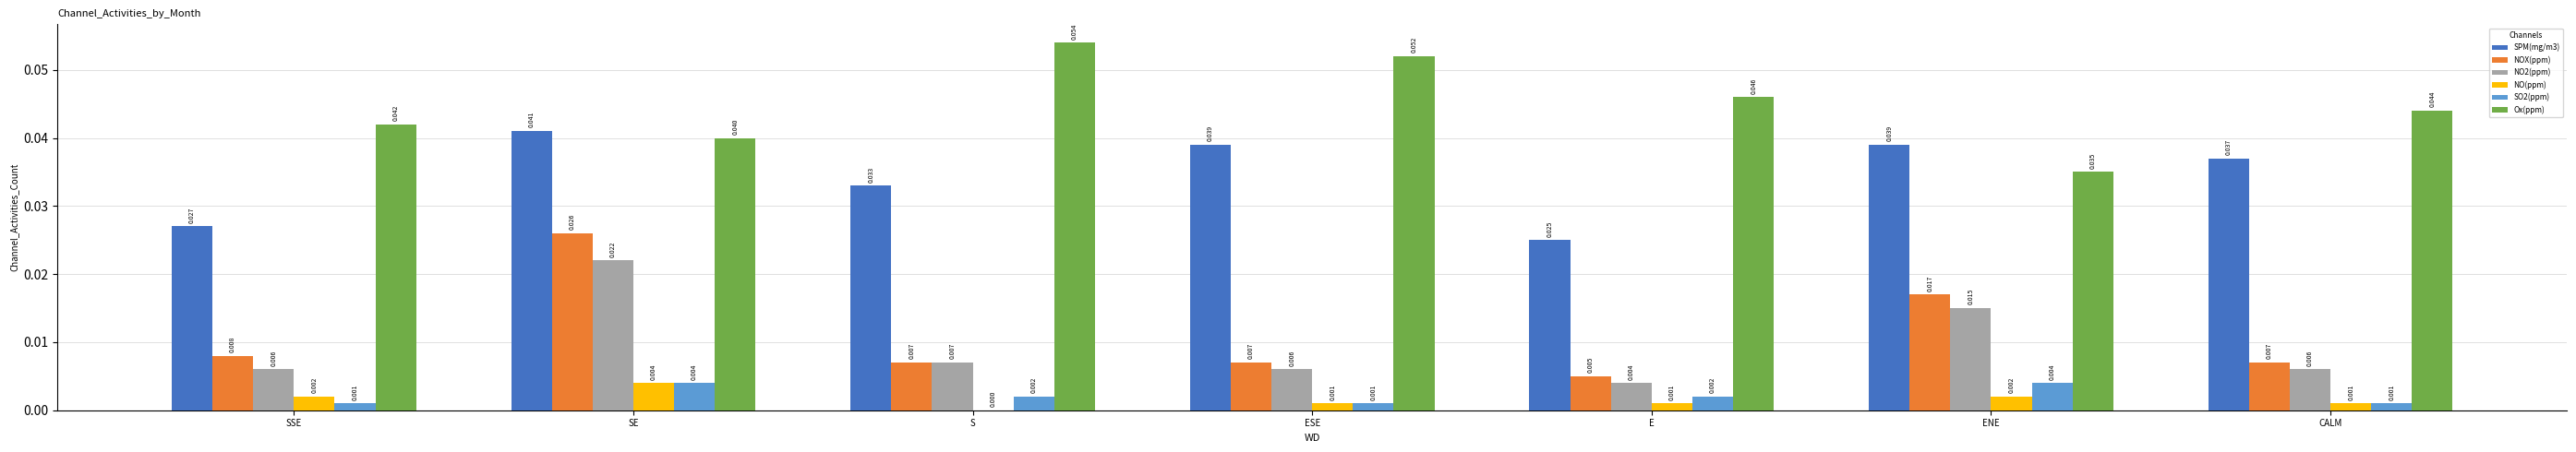

Between ESE and CALM, which series saw the biggest shift?

Ox(ppm)